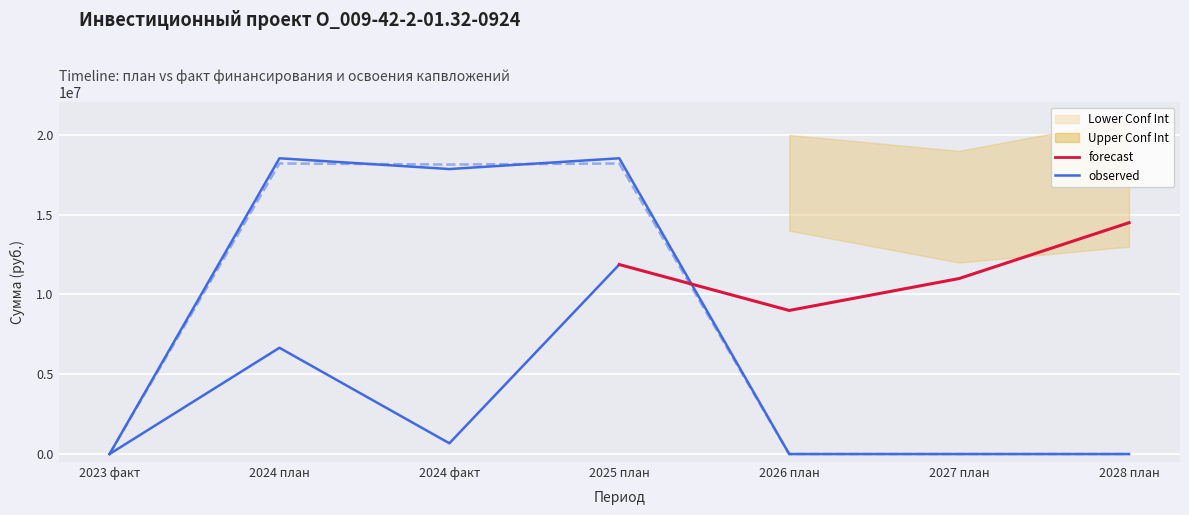

What is the average value of the Финансирование (план) series?

7848026